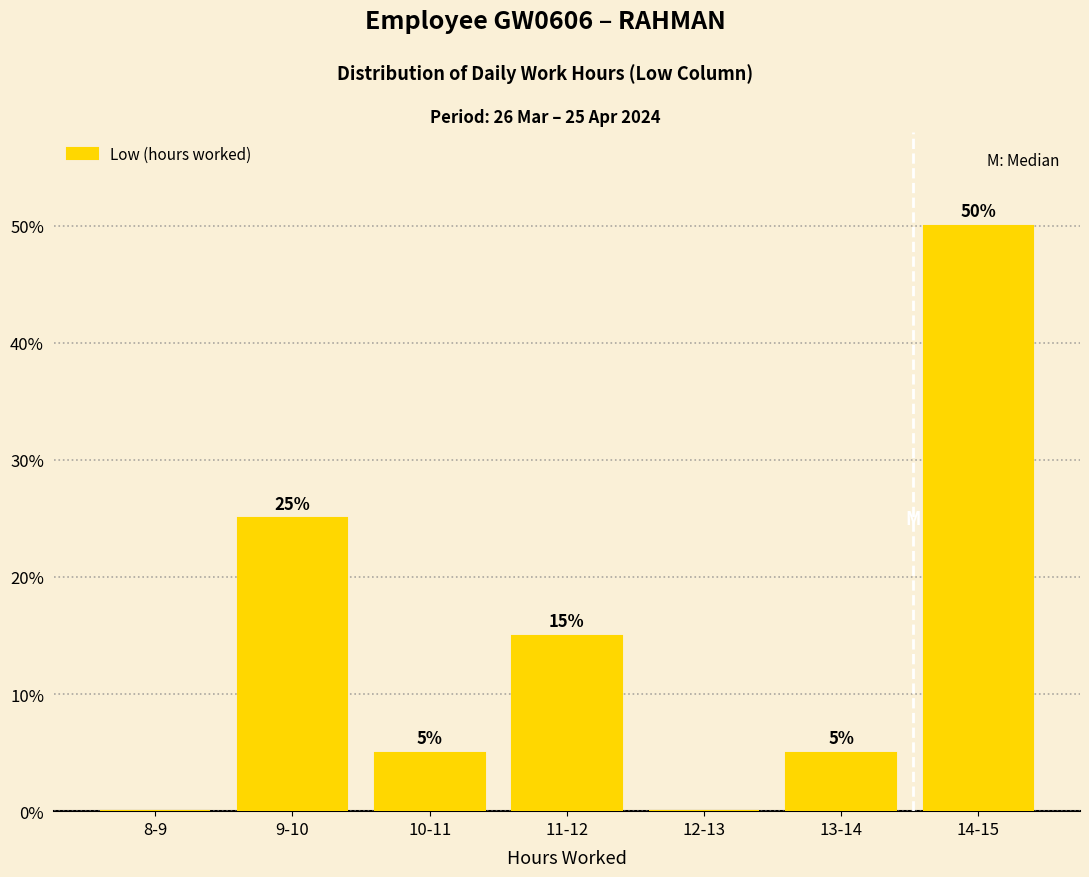

Reading left to right, what are all the values shown in this chart?

8-9=0	9-10=25	10-11=5	11-12=15	12-13=0	13-14=5	14-15=50